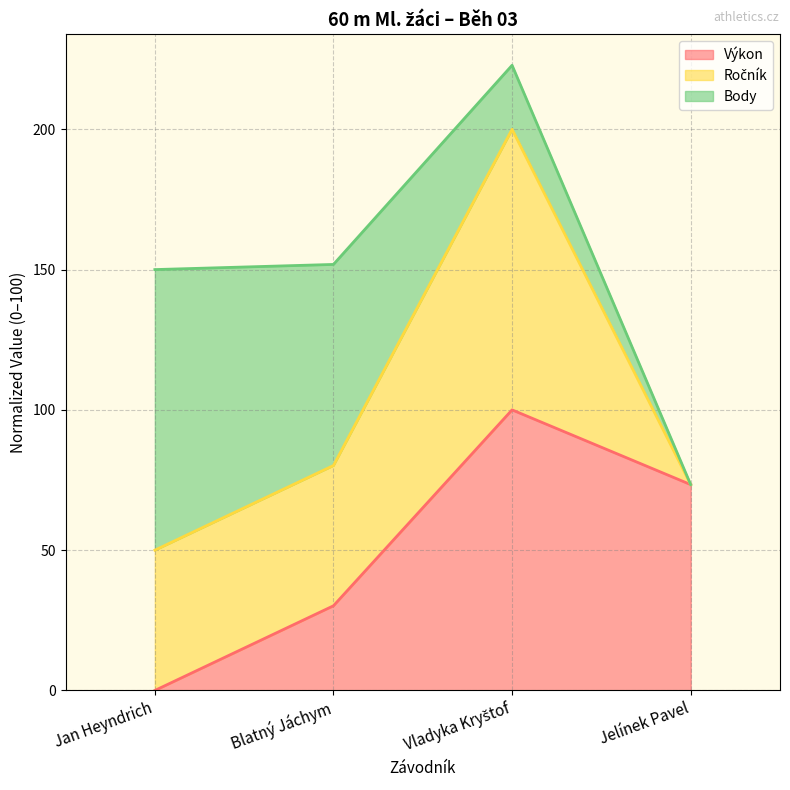

What is the total value across all series at Jan Heyndrich?

150.0